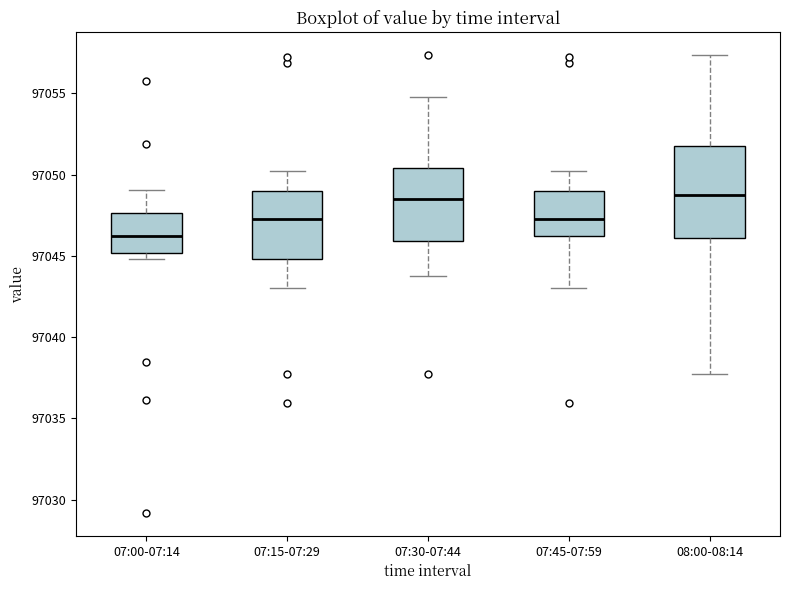

Where is the lower edge of the box for 07:45-07:59 on the y-axis? The values are not printed on the chart, so give them approximately, as read against the axis.

97046.0